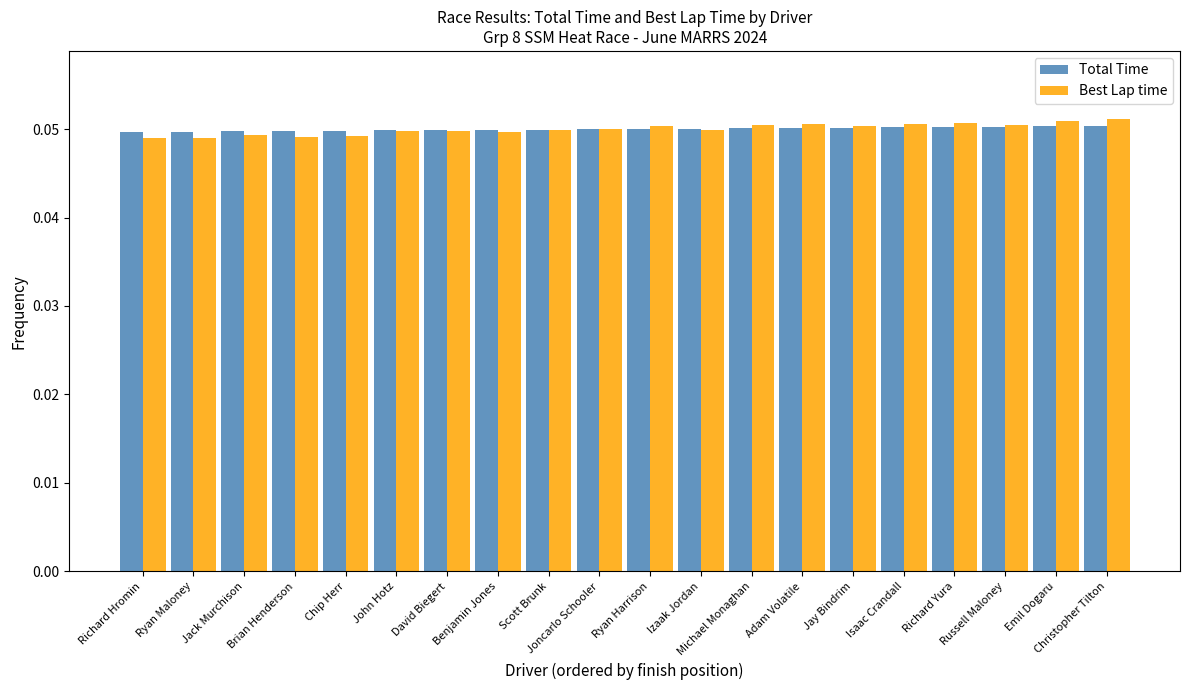

Is it true that Best Lap time equals 0.1 at Ryan Maloney?

False